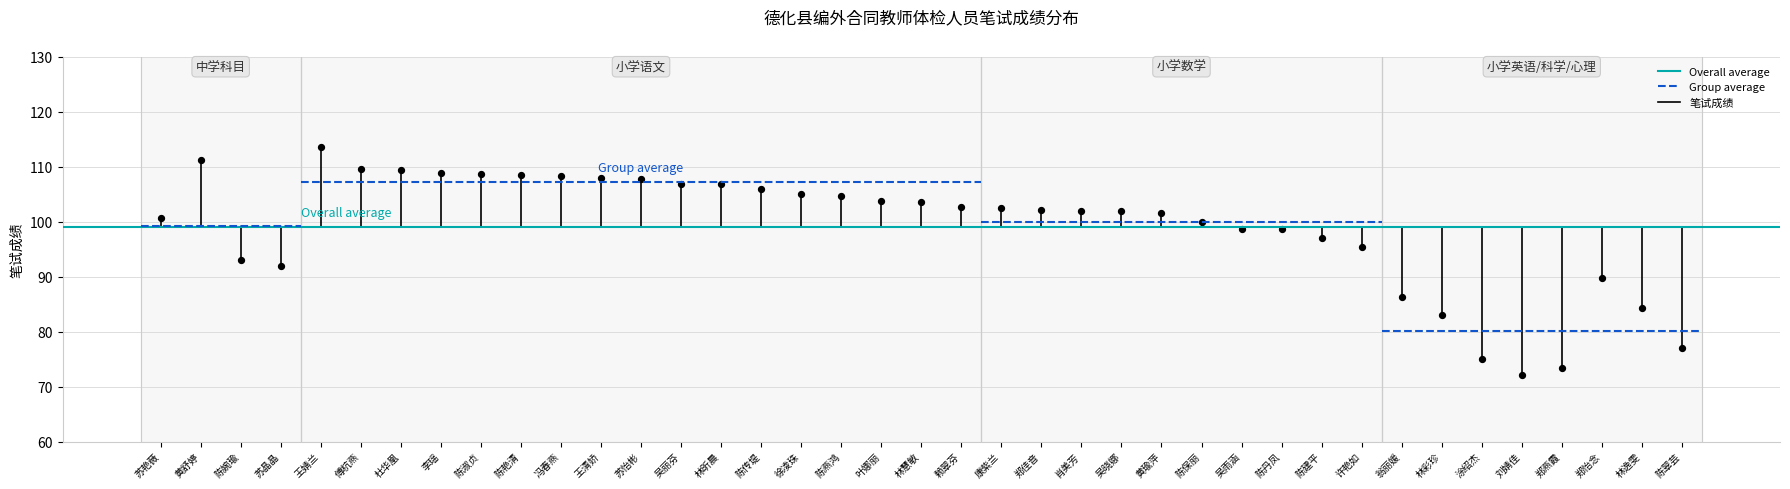

What is the range of Y values (max minus min)?

41.4